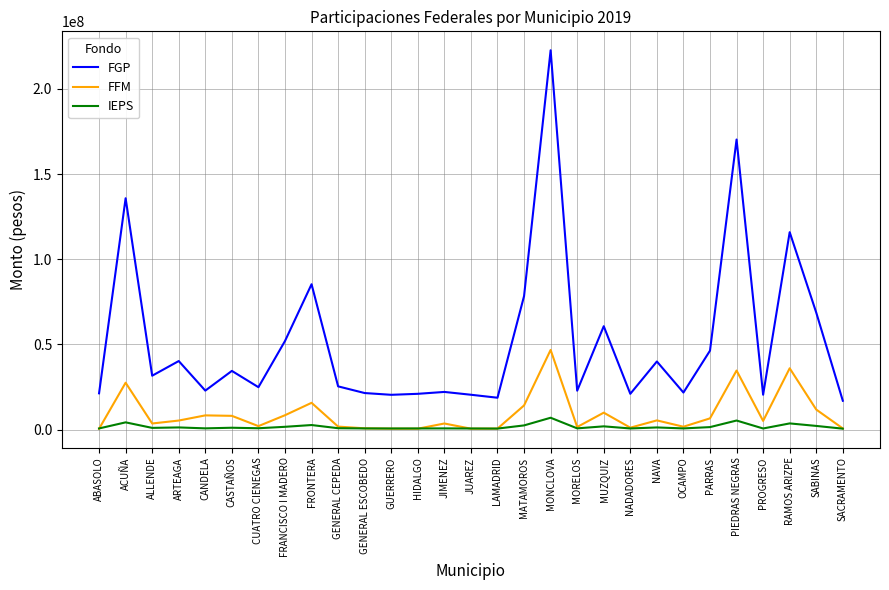

Is this an area chart (filled region under the line)?

No